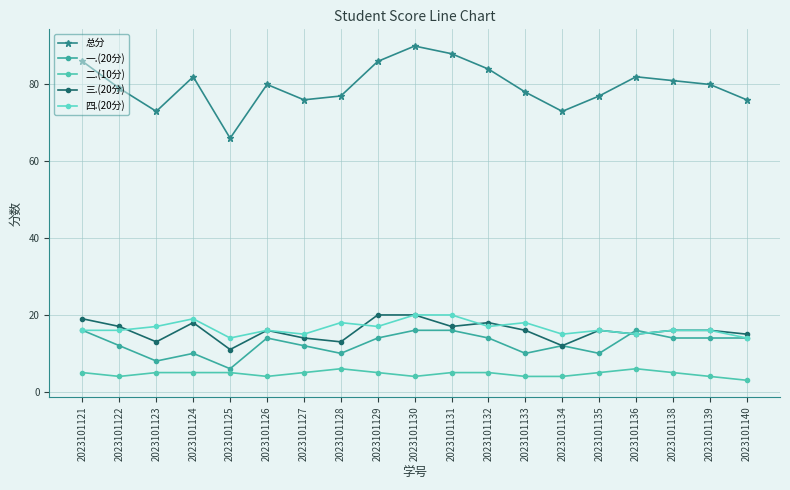

Reading left to right, extract all data points from this chart.

总分: 86	79	73	82	66	80	76	77	86	90	88	84	78	73	77	82	81	80	76
一.(20分): 16	12	8	10	6	14	12	10	14	16	16	14	10	12	10	16	14	14	14
二.(10分): 5	4	5	5	5	4	5	6	5	4	5	5	4	4	5	6	5	4	3
三.(20分): 19	17	13	18	11	16	14	13	20	20	17	18	16	12	16	15	16	16	15
四.(20分): 16	16	17	19	14	16	15	18	17	20	20	17	18	15	16	15	16	16	14